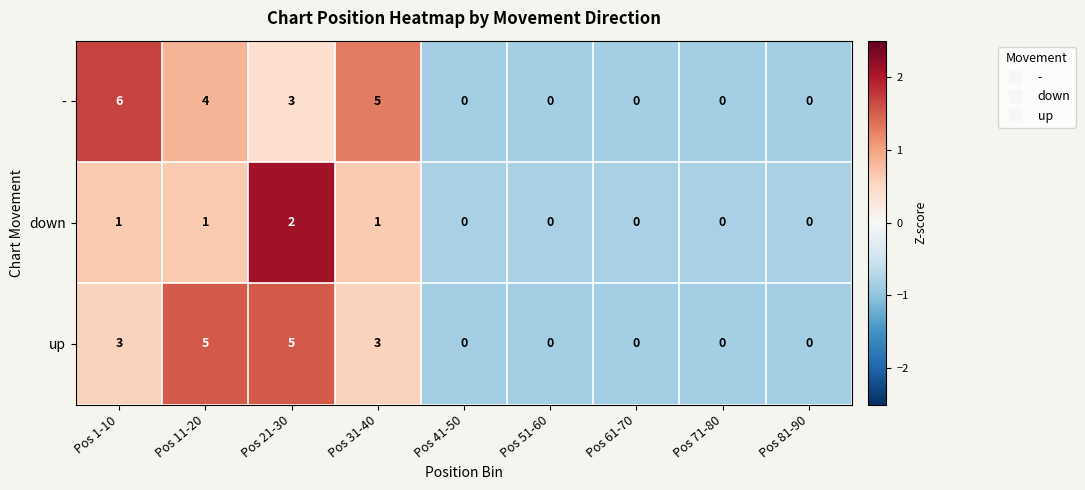

The value of up at Pos 11-20 is 5. True or false?

True